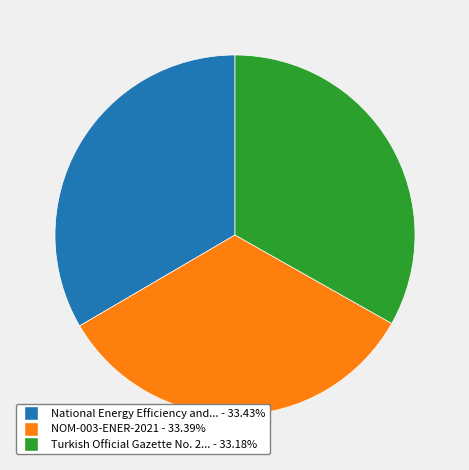

Is there a majority slice in this chart?

No